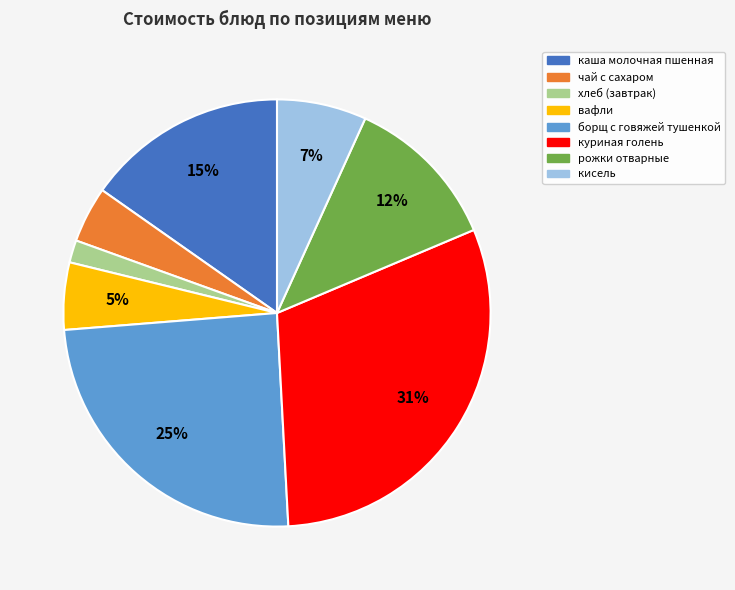

Count the number of slices in the pie.

8